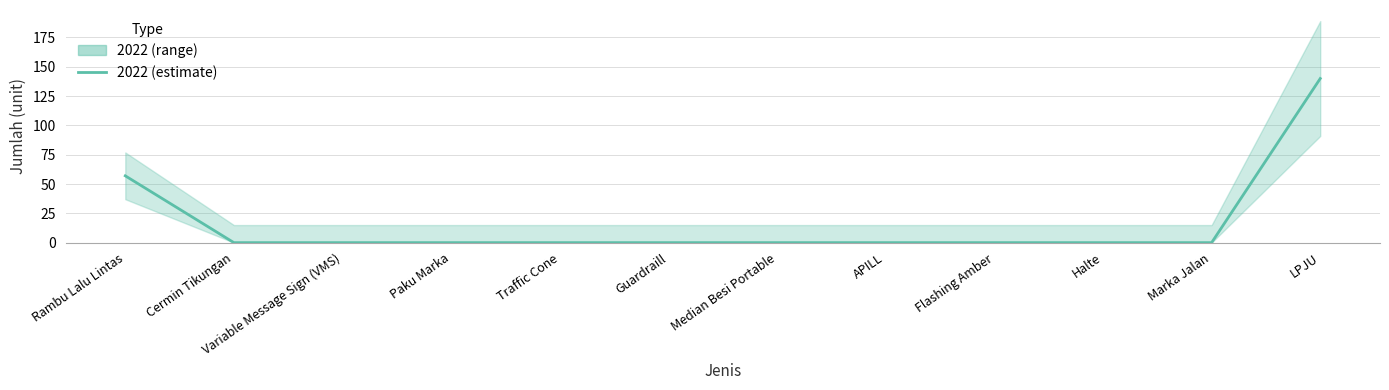

Which category has the lowest value across all series?

Cermin Tikungan